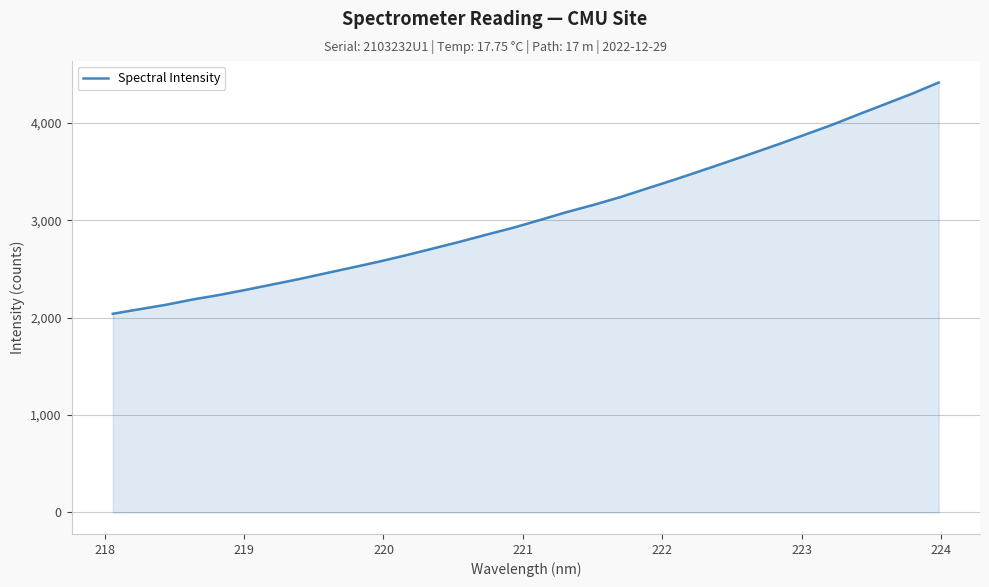

What is the minimum value shown in the chart?

2040.2